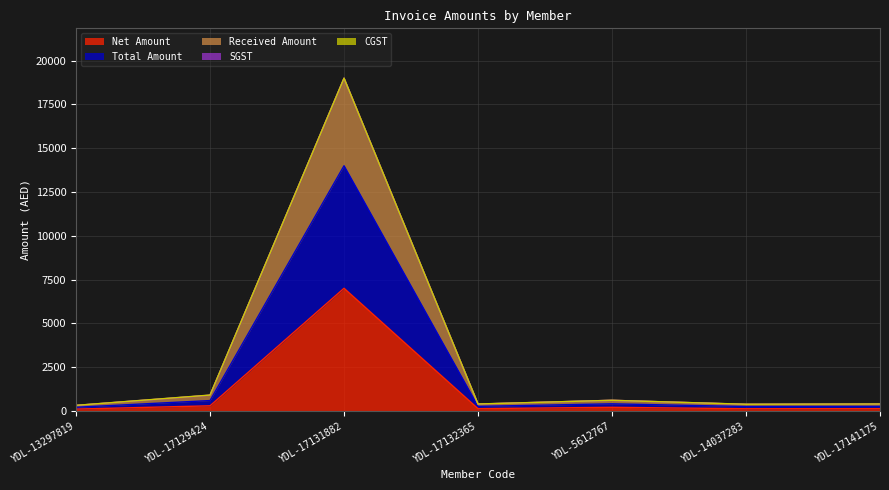

What is the total value across all series at YDL-13297819?

613.9